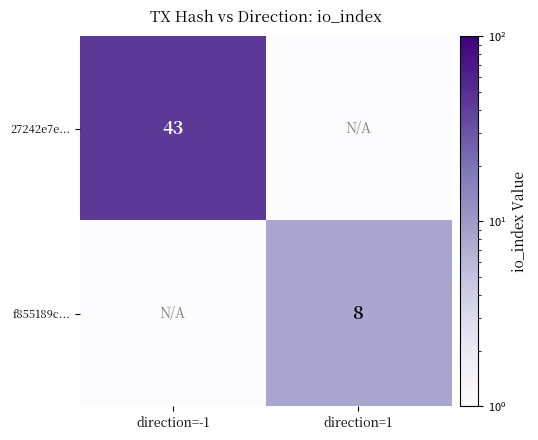

True or false: 27242e7e... has a value of 22.3 at direction=-1.

False